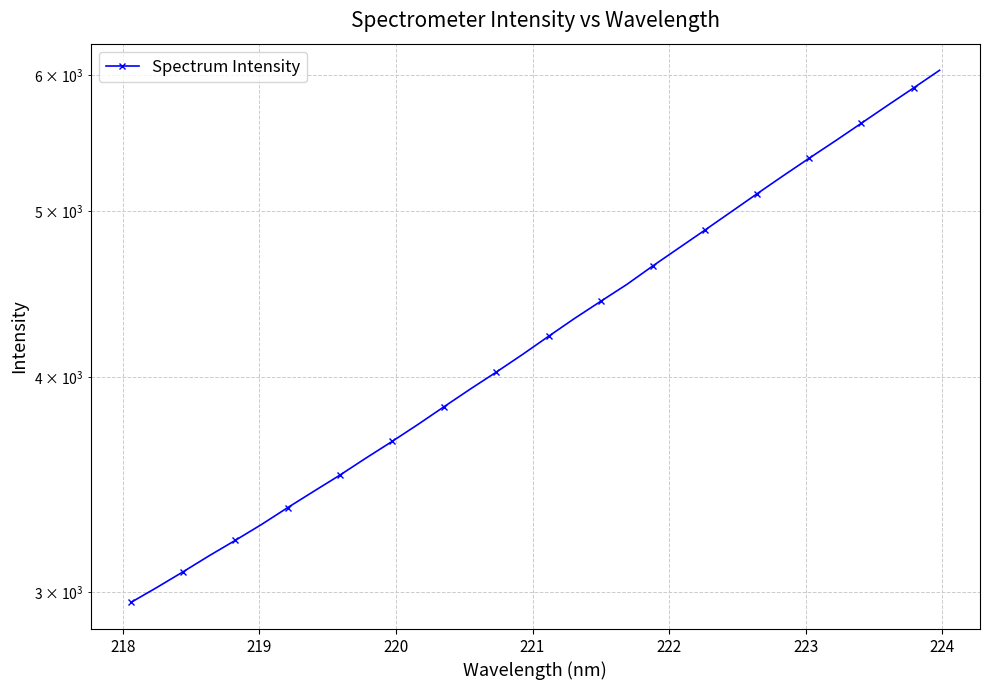

True or false: the data has more than 2 interior local peaks.

False